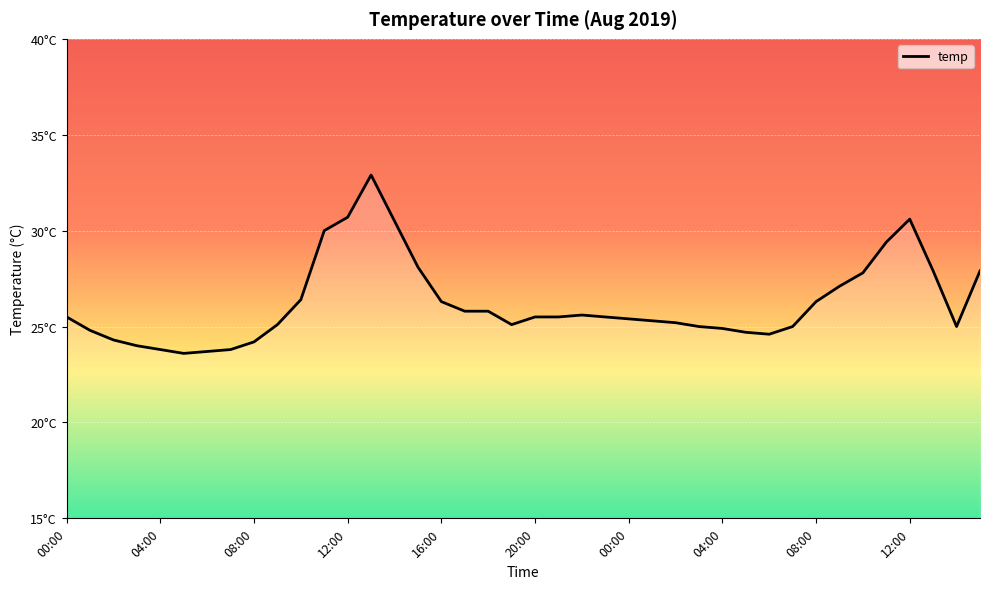

Reading left to right, extract all data points from this chart.

25.5	24.8	24.3	24.0	23.8	23.6	23.7	23.8	24.2	25.1	26.4	30.0	30.7	32.9	30.5	28.1	26.3	25.8	25.8	25.1	25.5	25.5	25.6	25.5	25.4	25.3	25.2	25.0	24.9	24.7	24.6	25.0	26.3	27.1	27.8	29.4	30.6	27.9	25.0	27.9